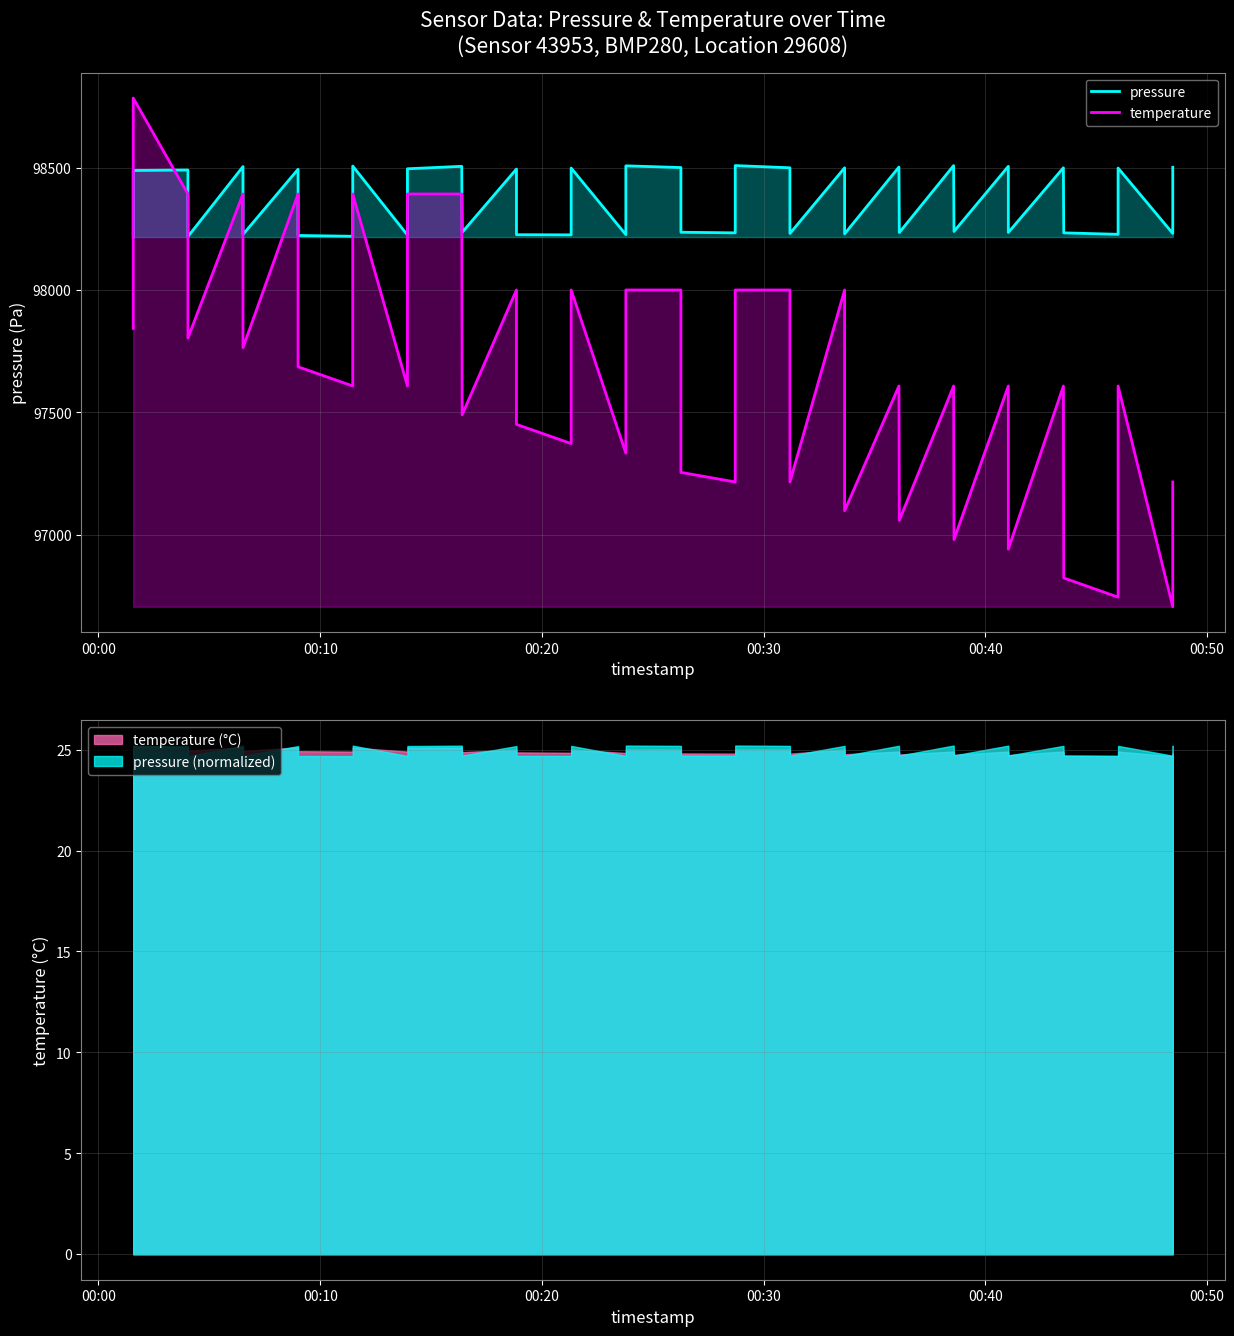

How many data points in pressure are less than 98488?

20